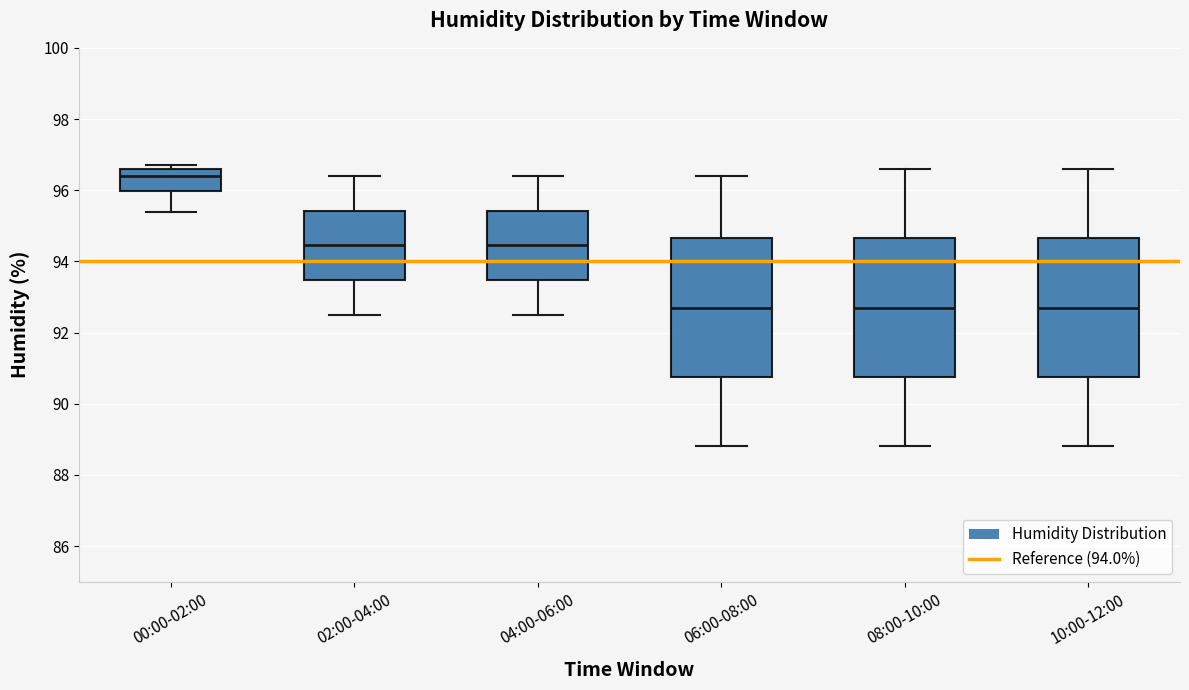

Where does the lower whisker of the box for 04:00-06:00 end on the y-axis? The values are not printed on the chart, so give them approximately, as read against the axis.

92.6